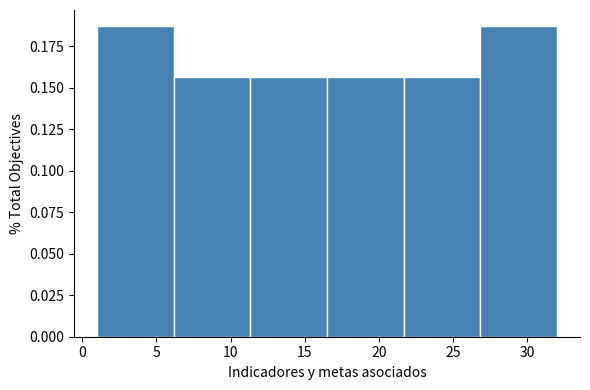

Reading left to right, list every bar in this chart as the range it spans on the x-axis followed by its height. Neither the bar edges nor the heights are printed on the chart, so give them approximately, as read against the axes.

1.0 to 6.0: 0.190
6.0 to 11.5: 0.155
11.5 to 16.5: 0.155
16.5 to 21.5: 0.155
21.5 to 27.0: 0.155
27.0 to 32.0: 0.190